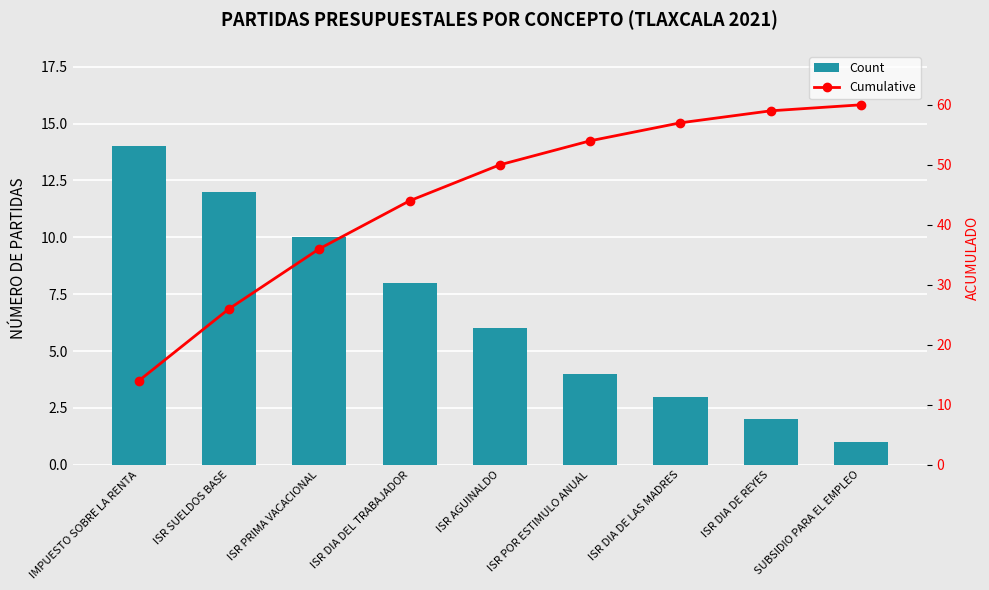

At how many categories does at least one series exceed 9?

9